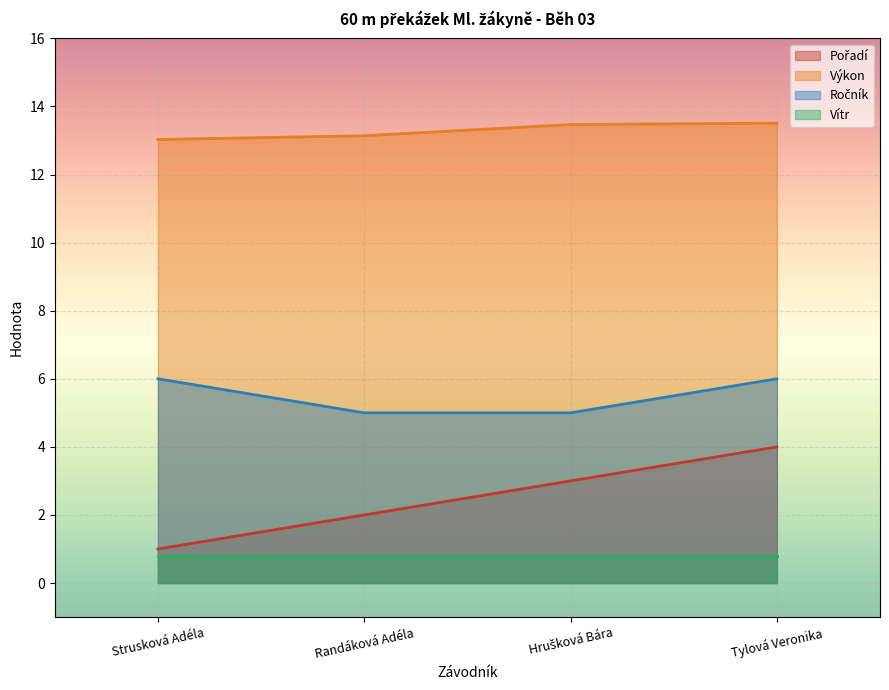

True or false: Pořadí and Ročník cross at least once.

False